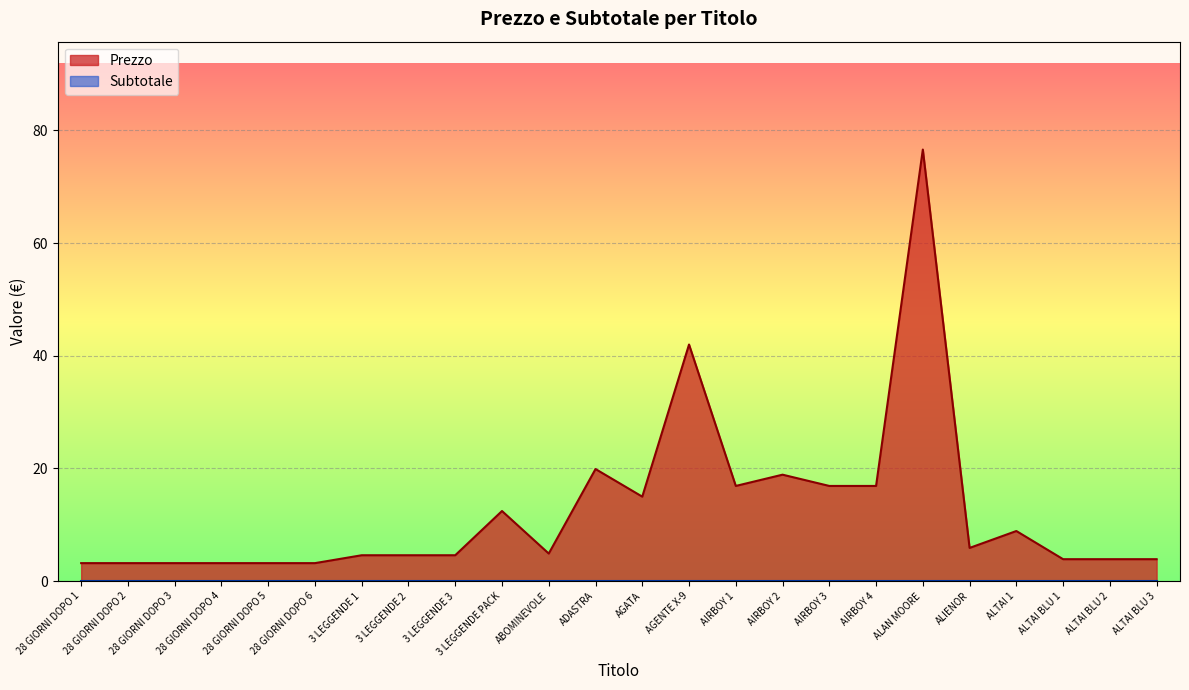

What position from the left is AIRBOY 1?

15